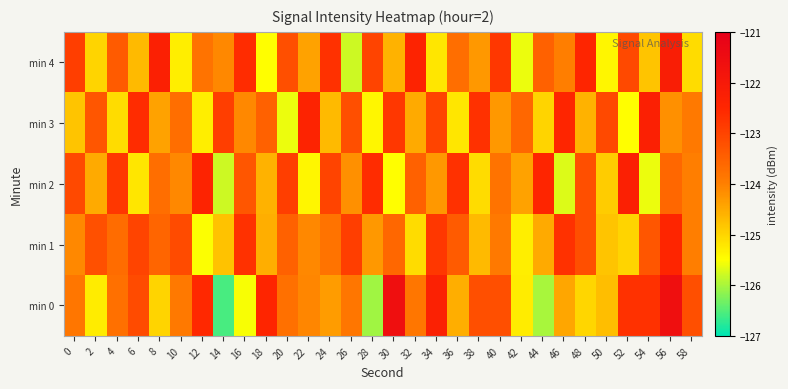

How many distinct data groups are displayed?

5